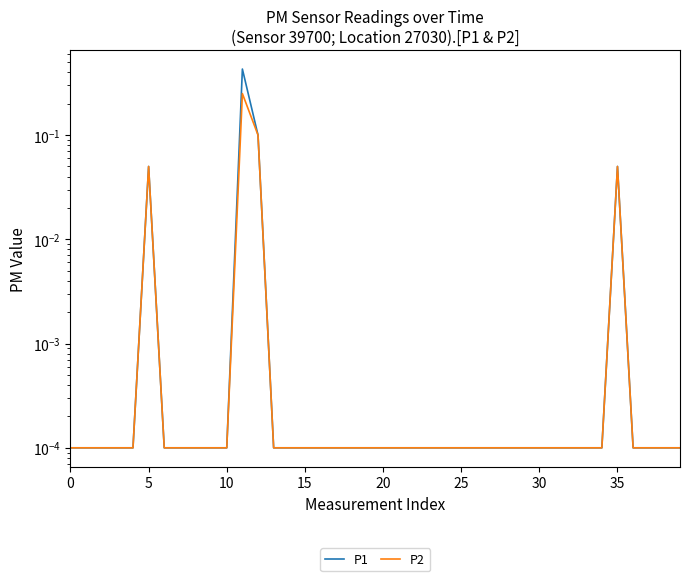

The value of P2 at 15 is 0.0. True or false?

False